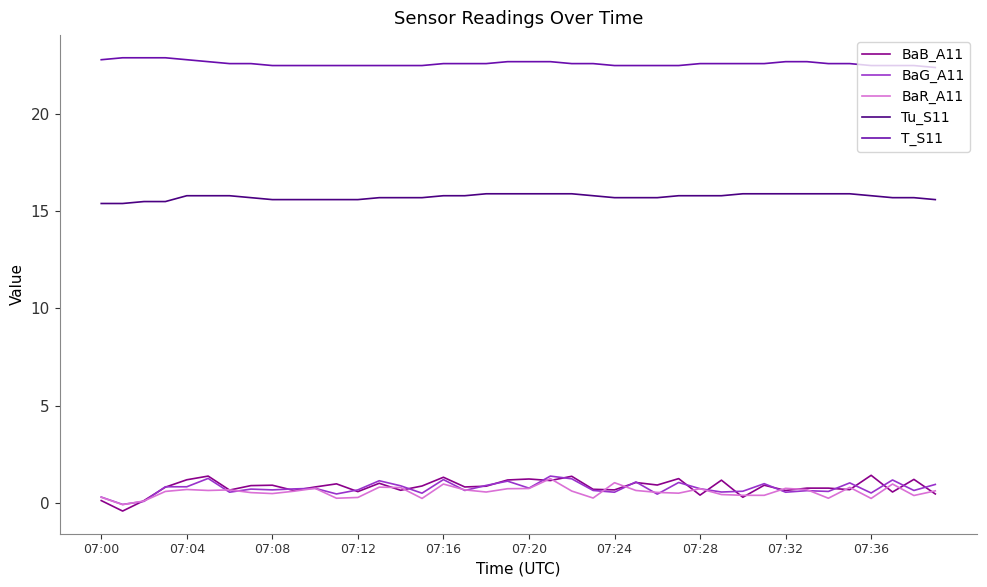

True or false: T_S11 and BaG_A11 intersect in this chart.

False